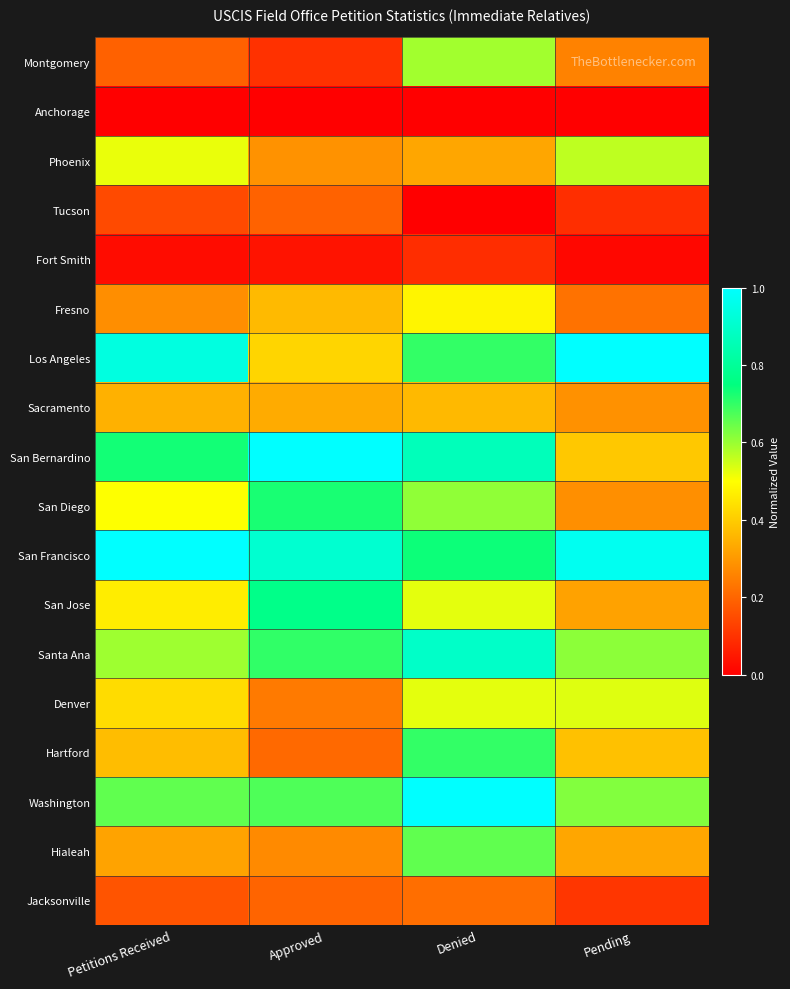

Between Approved and Denied, which is larger?

Denied